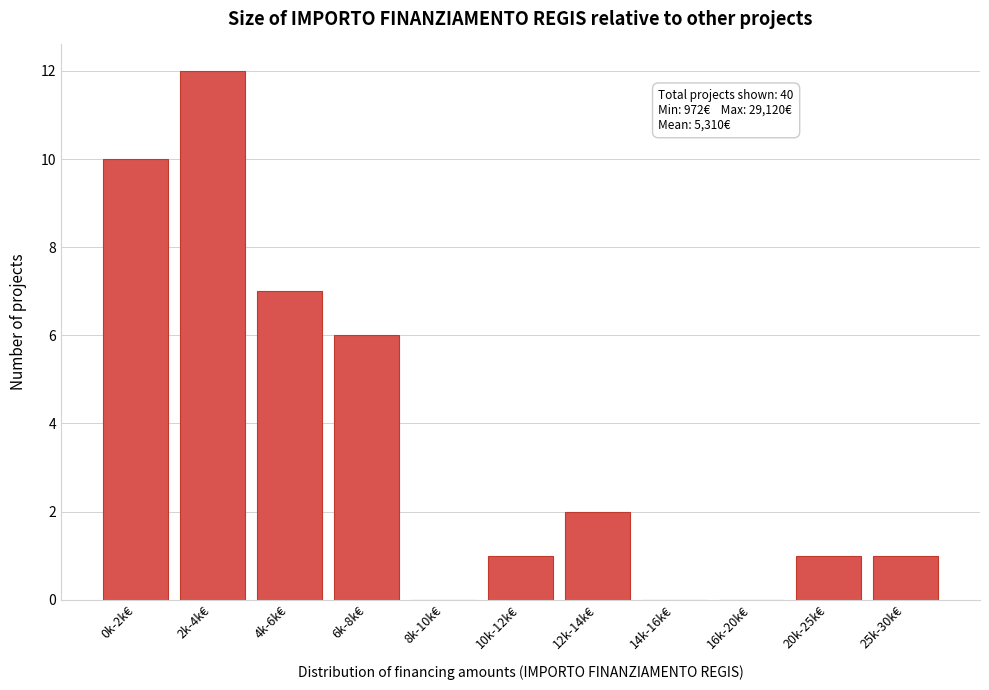

Reading left to right, list all the values displayed in this chart.

0k-2k€=10	2k-4k€=12	4k-6k€=7	6k-8k€=6	8k-10k€=0	10k-12k€=1	12k-14k€=2	14k-16k€=0	16k-20k€=0	20k-25k€=1	25k-30k€=1